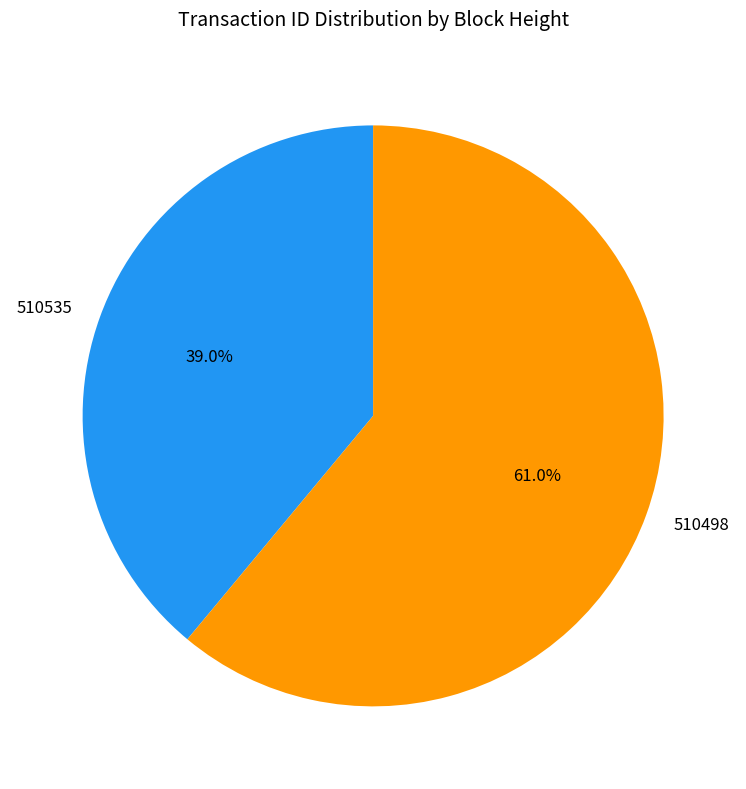

To the nearest percent, what percentage of the pie is 510498?

61%